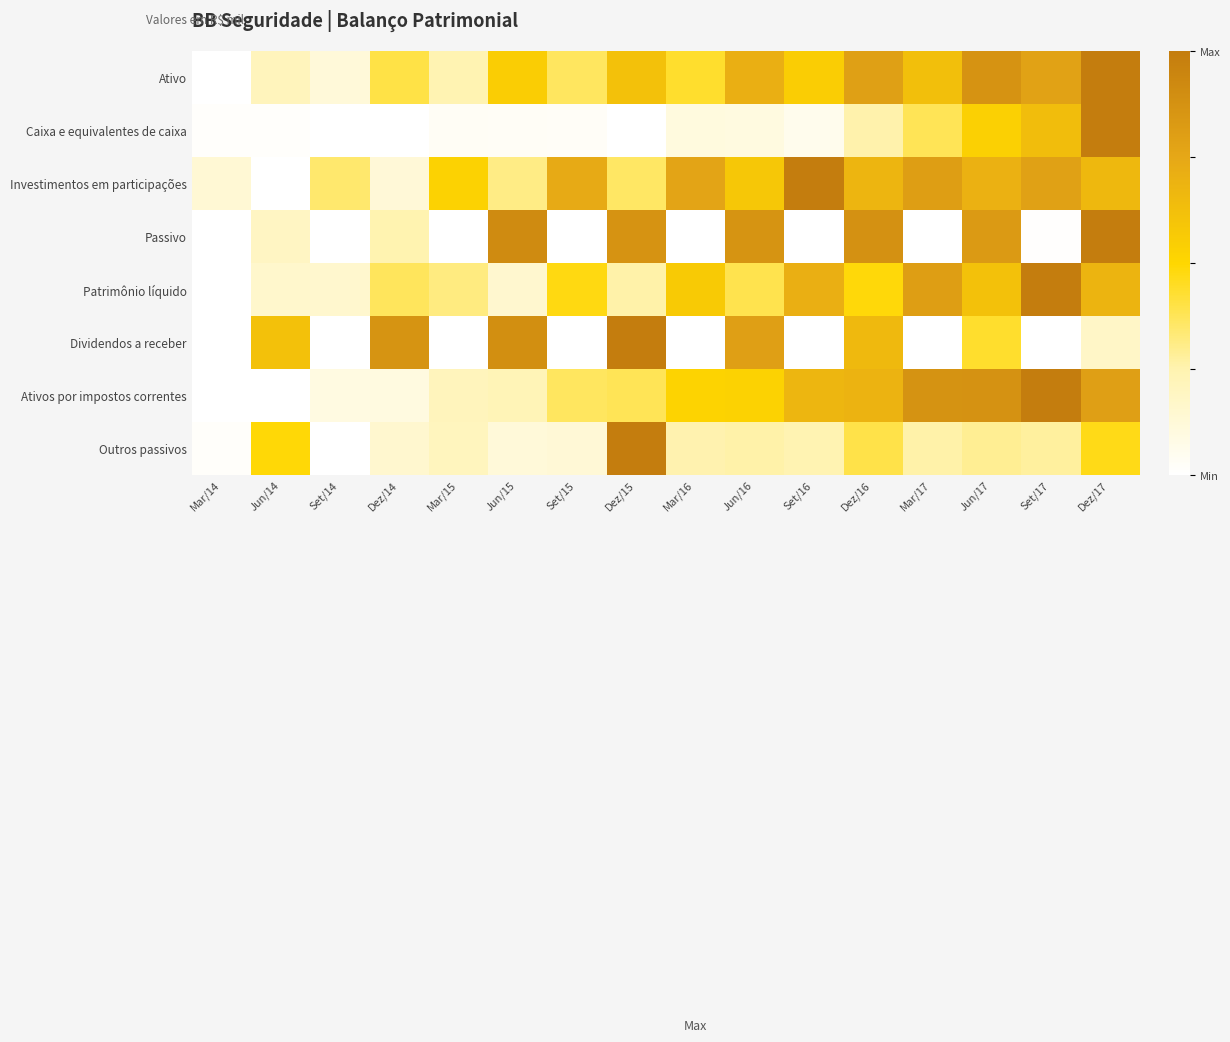

Which category has the highest value across all series?

Dez/17